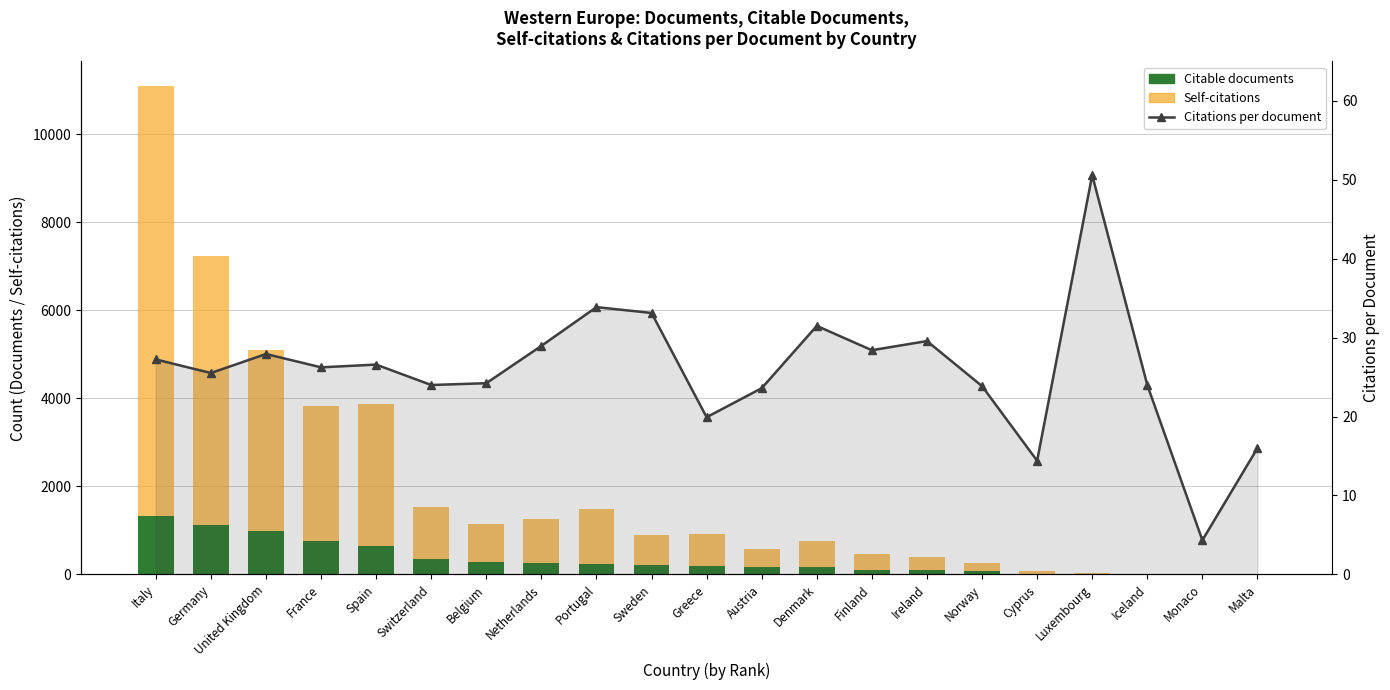

At how many categories does at least one series exceed 8897?

1